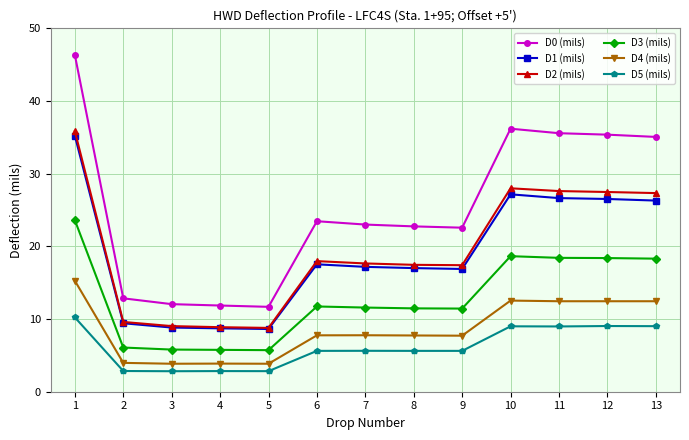

What value does the D5 (mils) series have at 12?

9.0